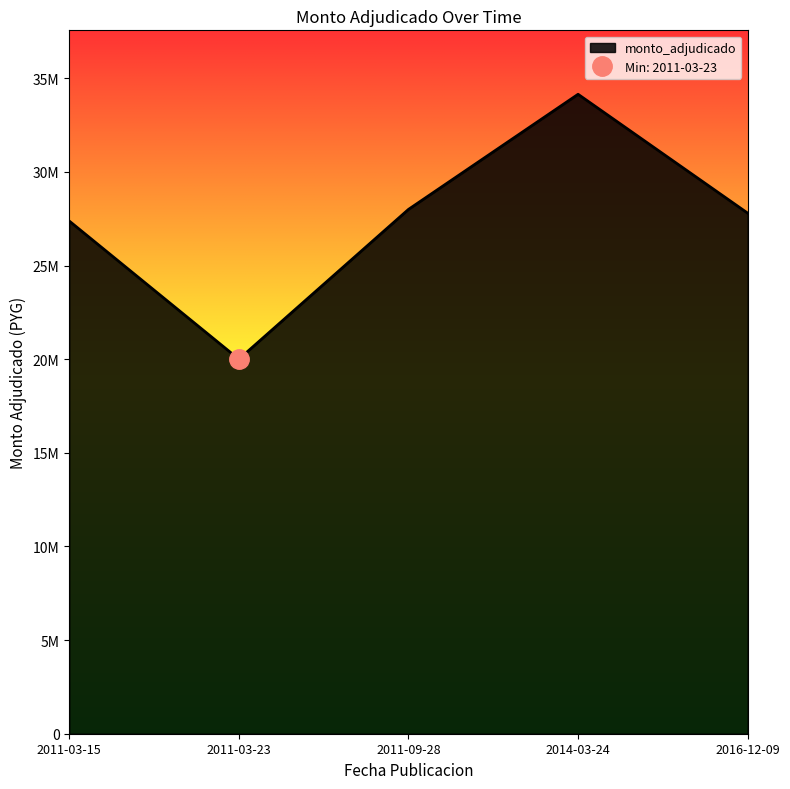

Reading right to left, extract all data points from this chart.

2016-12-09=27800000	2014-03-24=34148000	2011-09-28=28000000	2011-03-23=20000000	2011-03-15=27380000